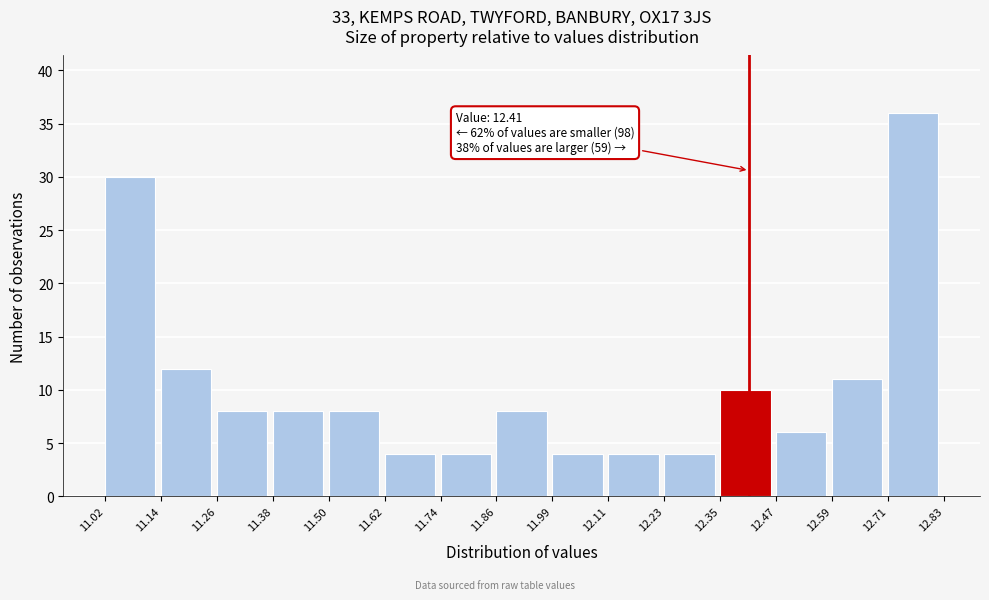

Which range on the x-axis has the tallest bar?

12.71 to 12.83